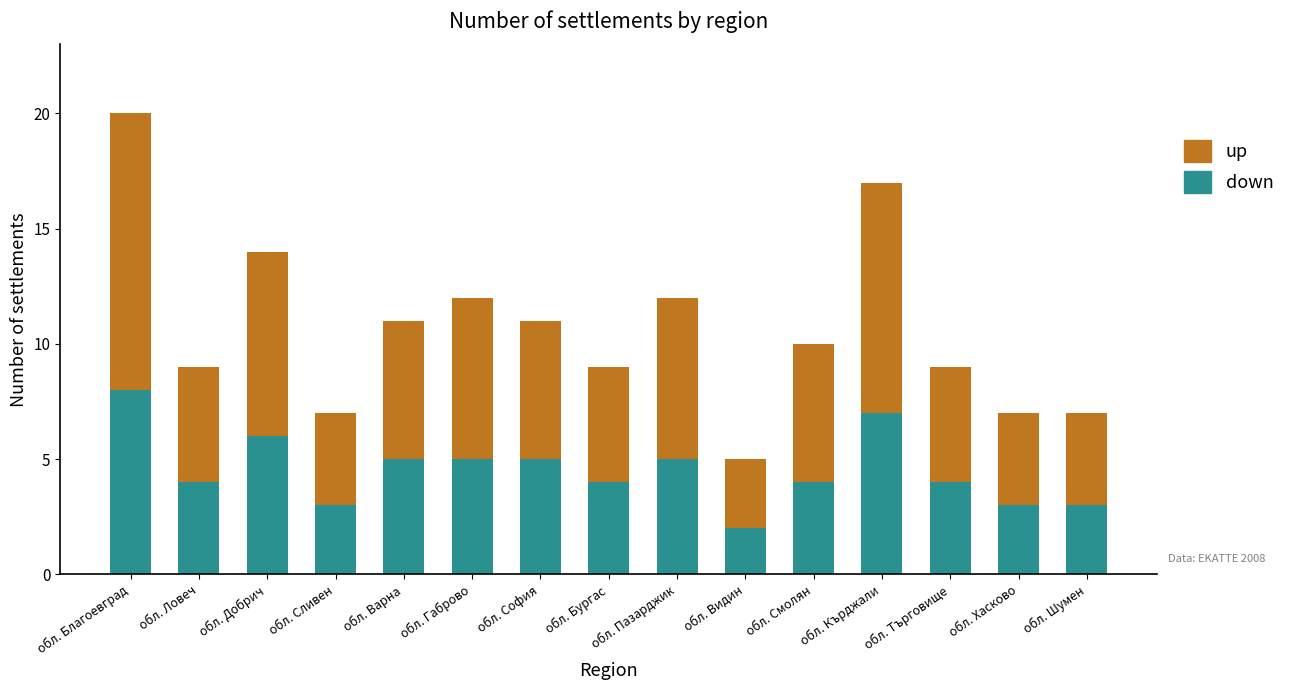

What is the sum of the down values at обл. Пазарджик and обл. Добрич?

11